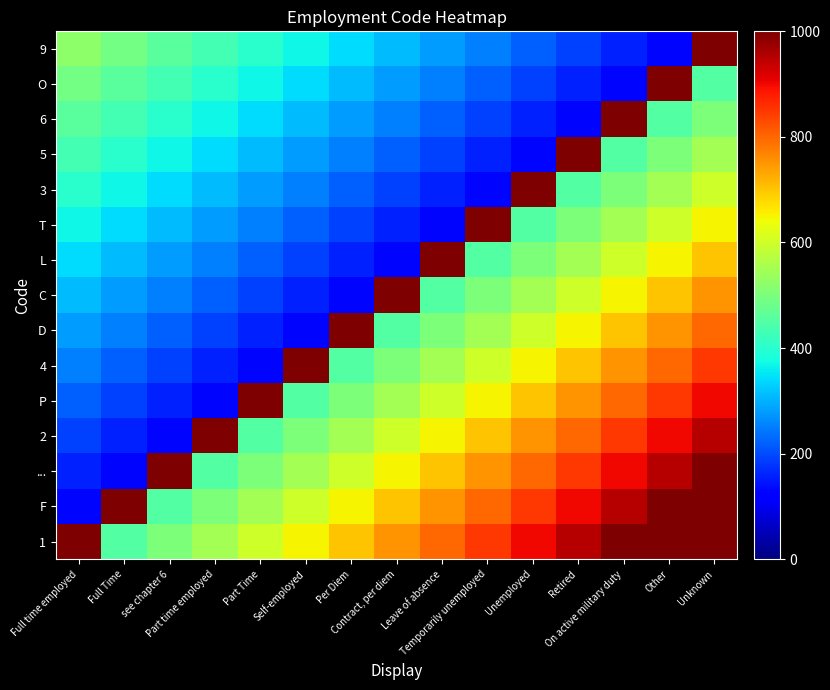

What is the difference between the highest and lowest values at Leave of absence?

870.0